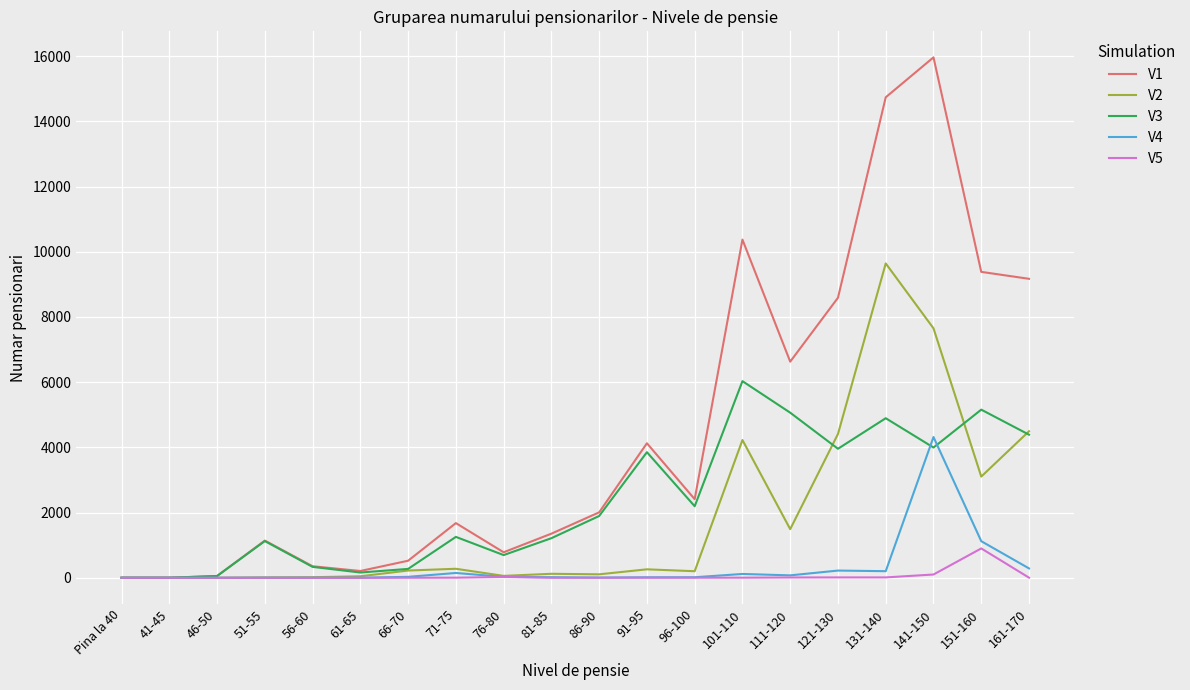

What is the greatest value displayed?

15963